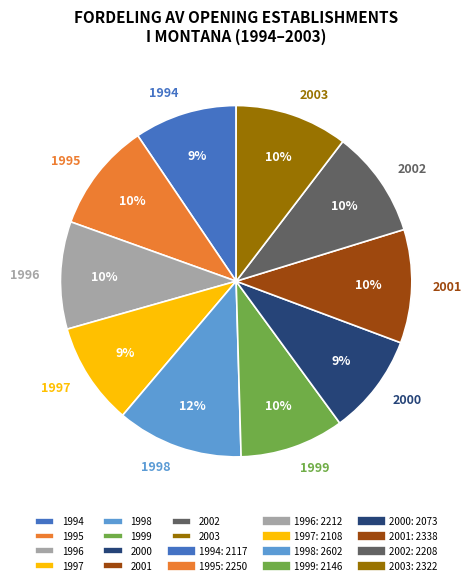

Count the number of slices in the pie.

10